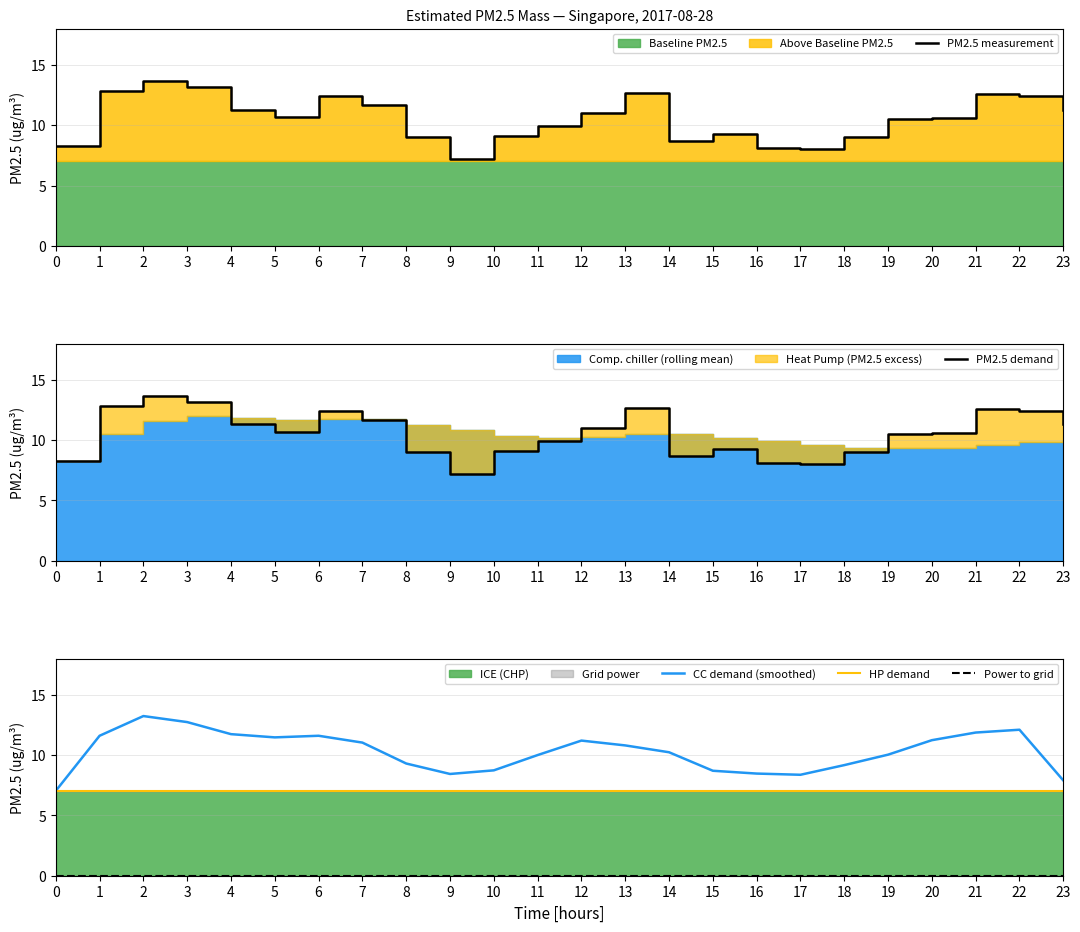

Between 15 and 22, which series saw the biggest shift?

CC demand (smoothed)